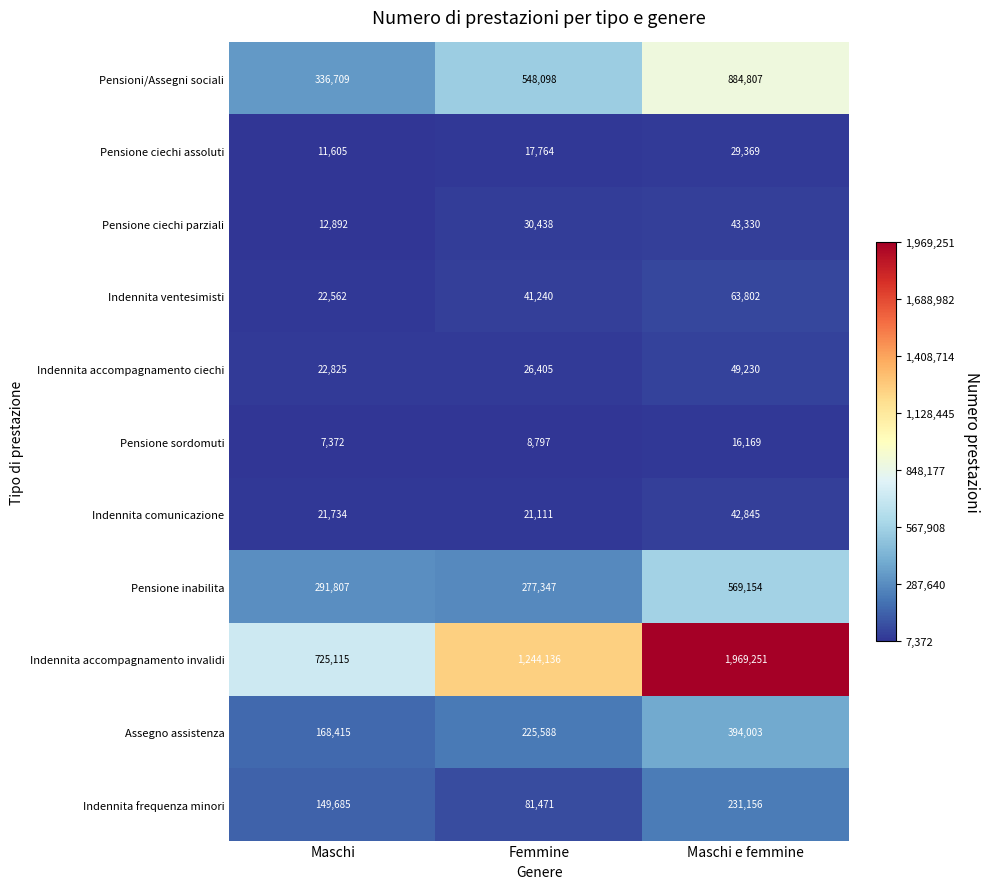

True or false: Pensioni/Assegni sociali has a value of 548098 at Femmine.

True